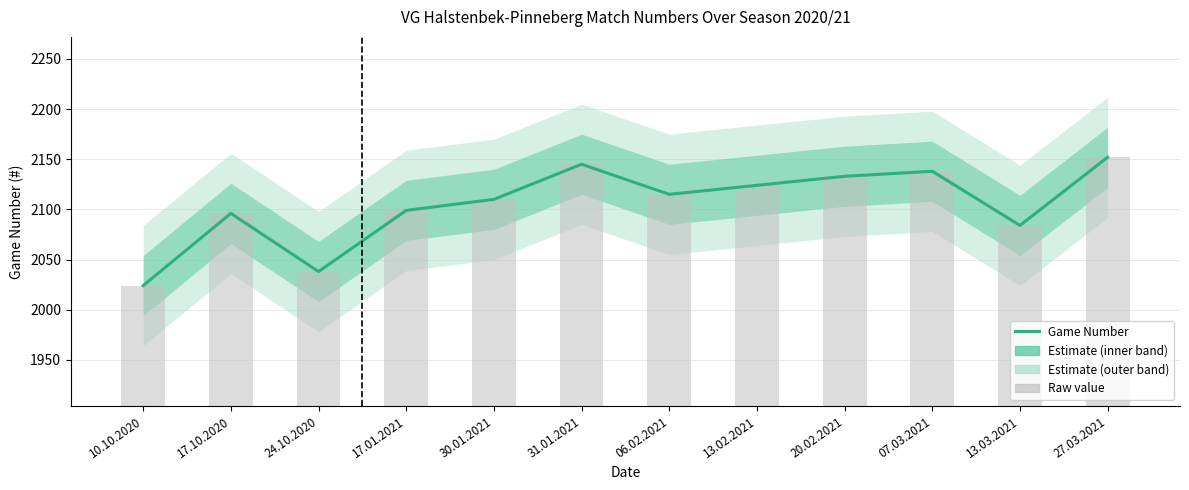

At which label is Game Number closest to 2088?

13.03.2021